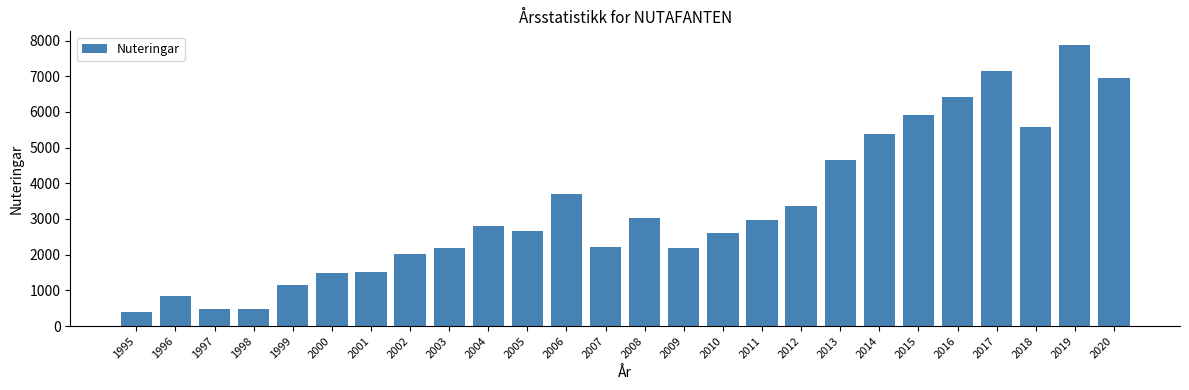

What is the difference between the second highest and second lowest values?

6675